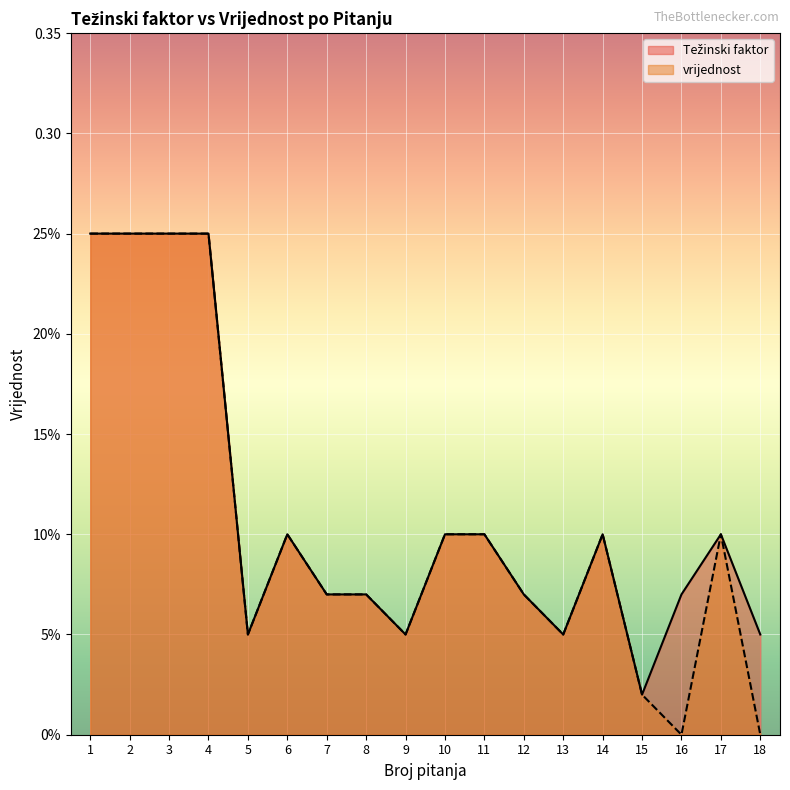

At how many categories does at least one series exceed 0?

18